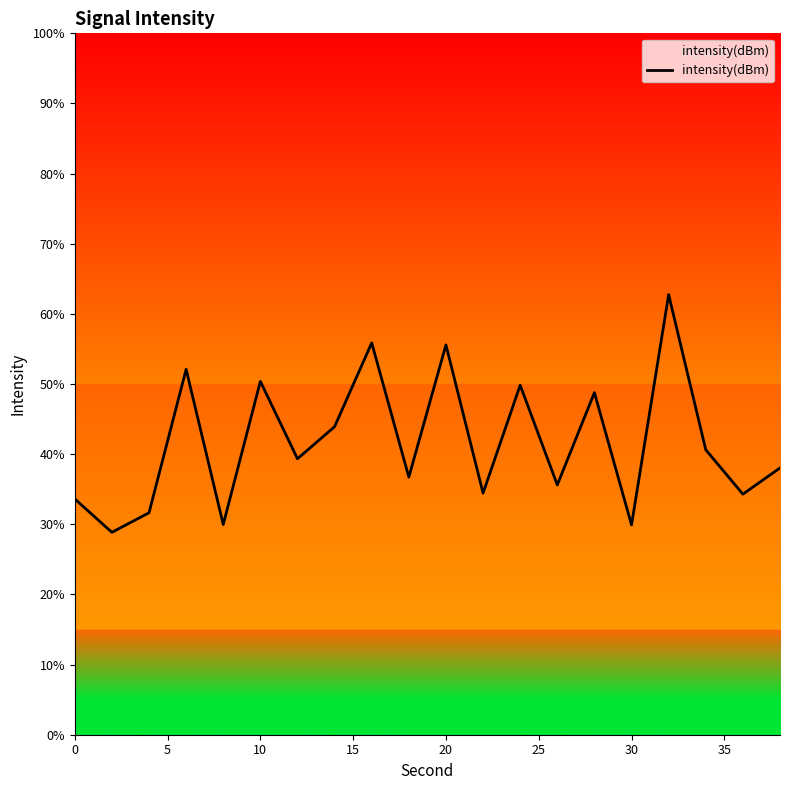

What is the greatest value displayed?

62.7